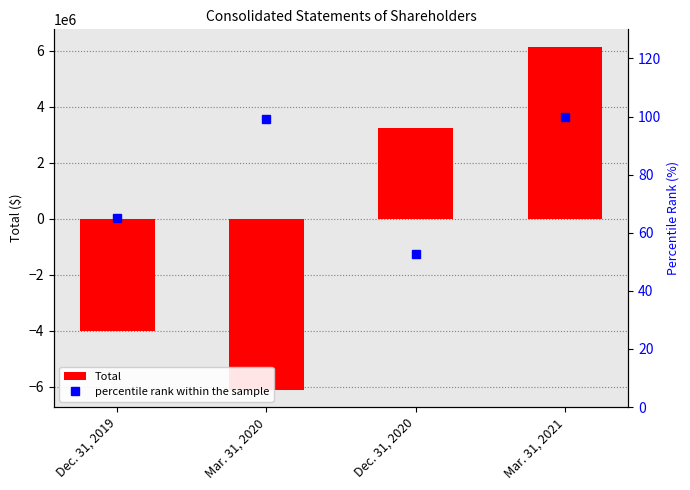

The percentile rank within the sample series shows 52.8 at Dec. 31, 2020. True or false?

True